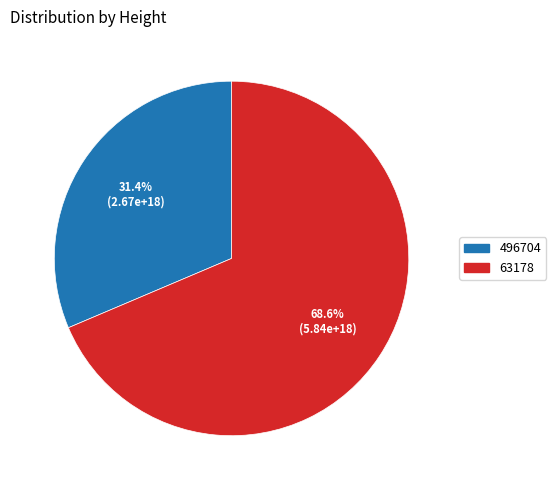

To the nearest percent, what portion does 63178 represent?

69%